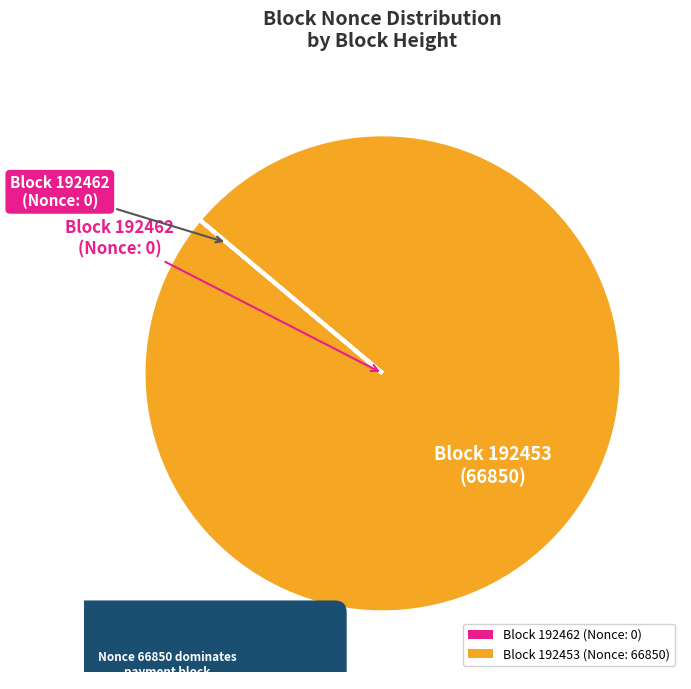

Which slice represents more than half of the pie?

192453